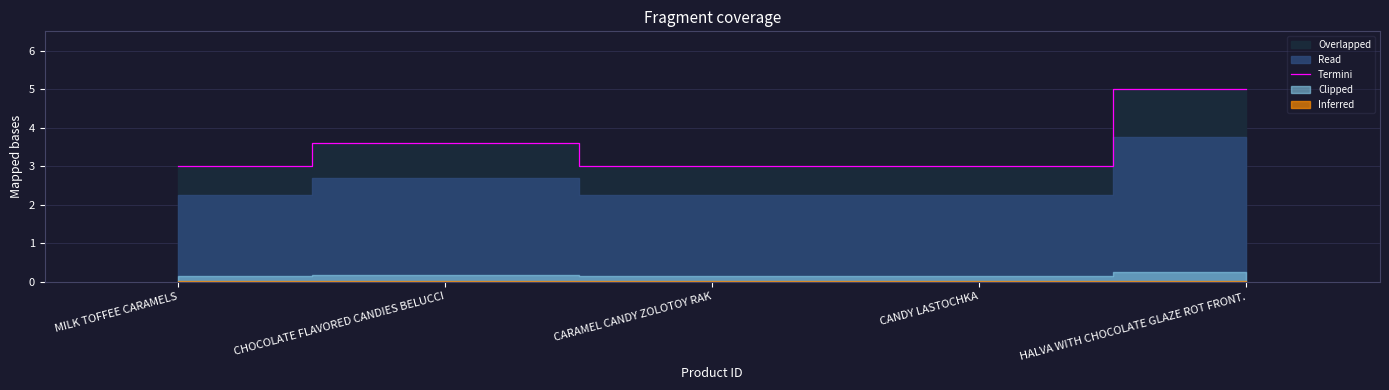

True or false: there are more than 0 points higher than both neighbors.

True